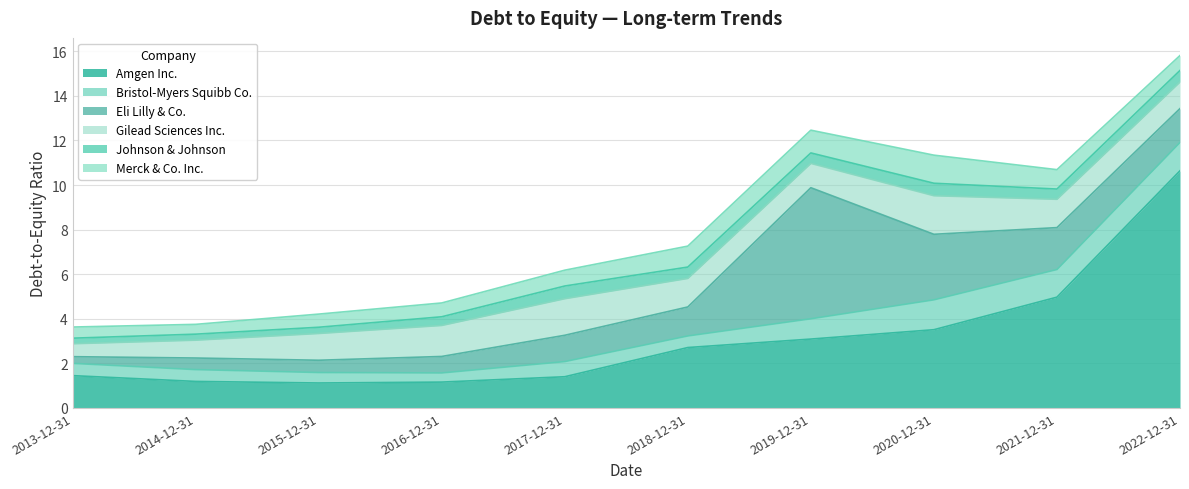

Reading right to left, transcribe all the data shown in this chart.

Amgen Inc.: 10.6	5.0	3.5	3.1	2.7	1.4	1.2	1.1	1.2	1.4
Bristol-Myers Squibb Co.: 1.3	1.2	1.3	0.9	0.5	0.7	0.4	0.5	0.5	0.6
Eli Lilly & Co.: 1.5	1.9	2.9	5.9	1.3	1.2	0.7	0.6	0.5	0.3
Gilead Sciences Inc.: 1.2	1.3	1.7	1.1	1.3	1.6	1.4	1.2	0.8	0.6
Johnson & Johnson: 0.5	0.5	0.6	0.5	0.5	0.6	0.4	0.3	0.3	0.2
Merck & Co. Inc.: 0.7	0.9	1.3	1.0	0.9	0.7	0.6	0.6	0.4	0.5